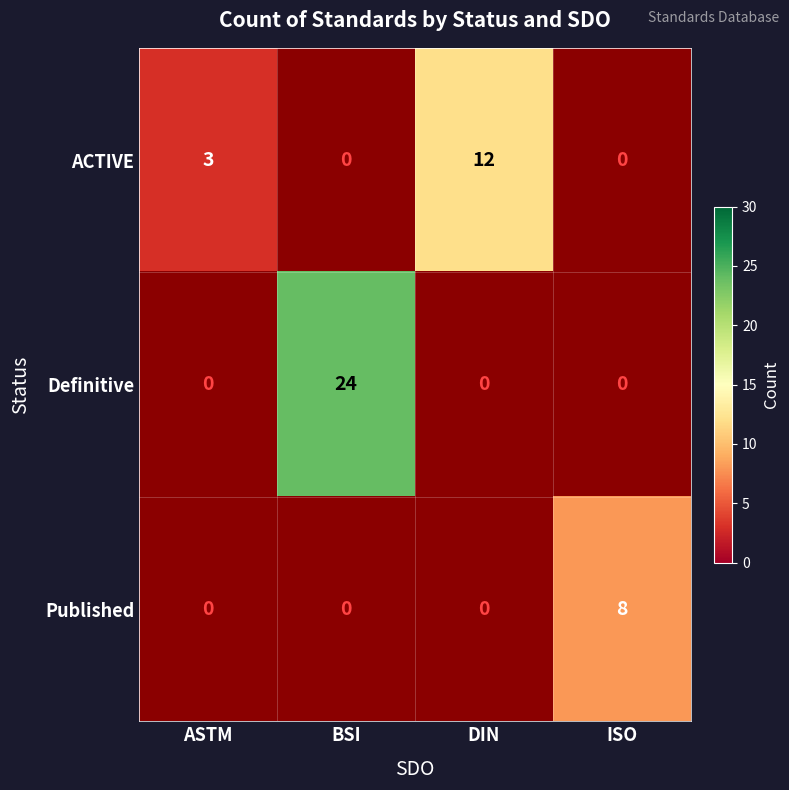

The ACTIVE series shows 19 at DIN. True or false?

False